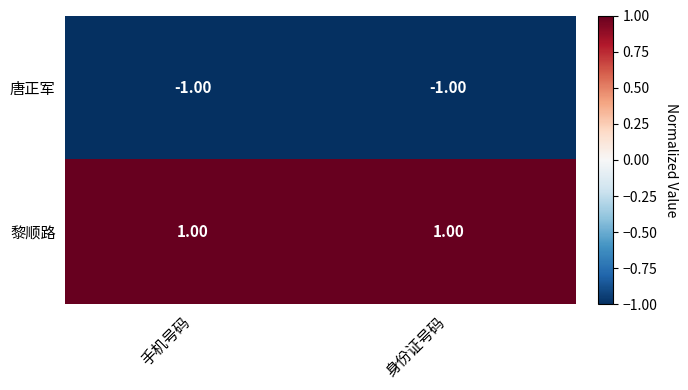

Rank the series by their maximum value, from lowest to highest.

唐正军, 黎顺路